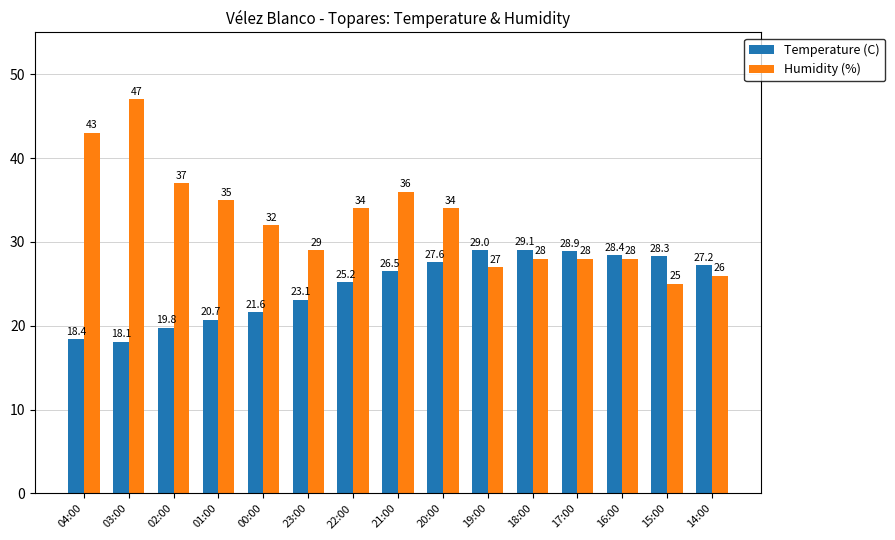

What is the minimum value for Humidity (%)?

25.0